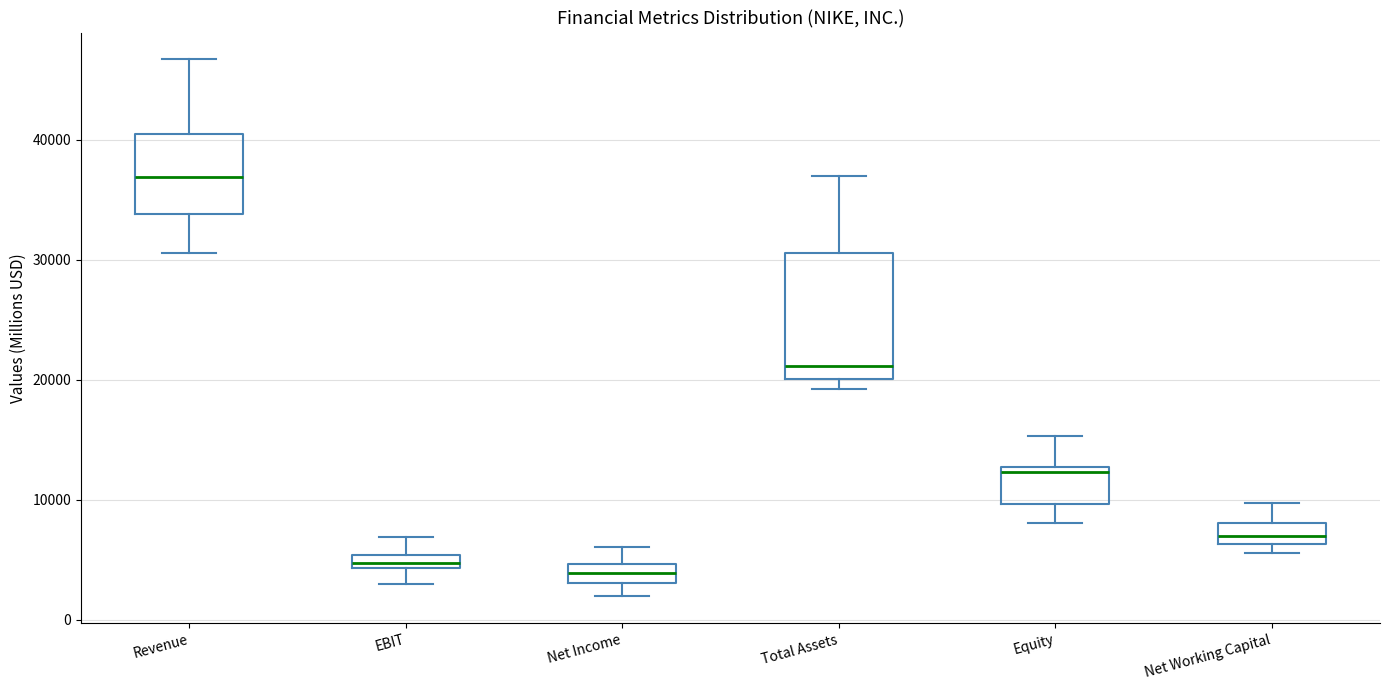

Which box is the tallest, from its lower edge to its upper edge?

Total Assets